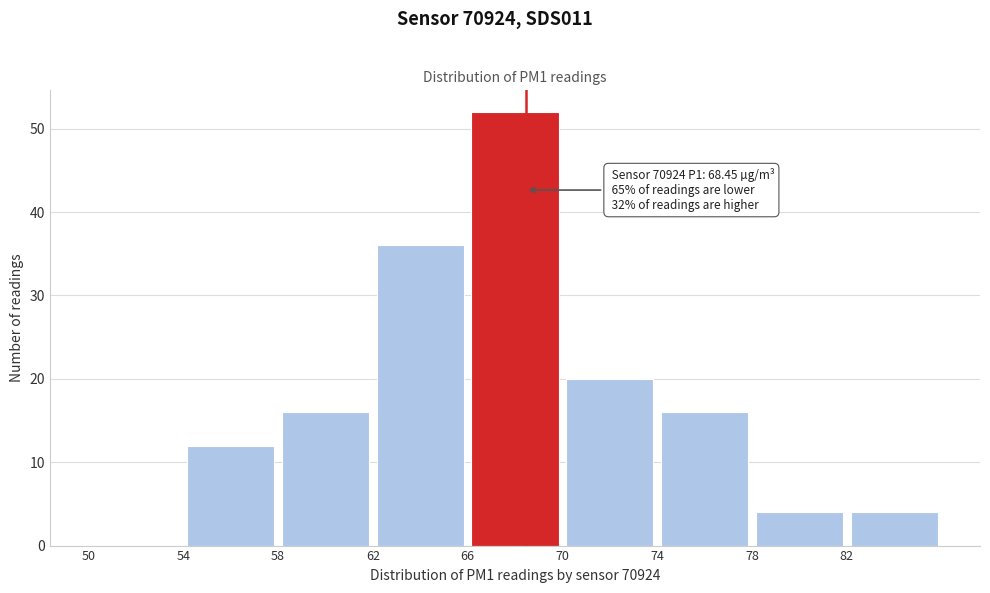

Over which range of the x-axis is the bar tallest?

66 to 70